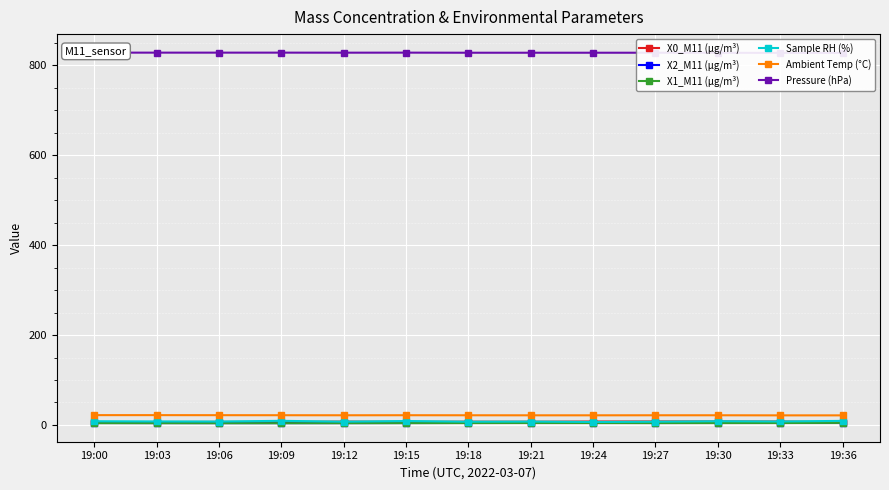

Does the chart display data point markers on the line(s)?

Yes